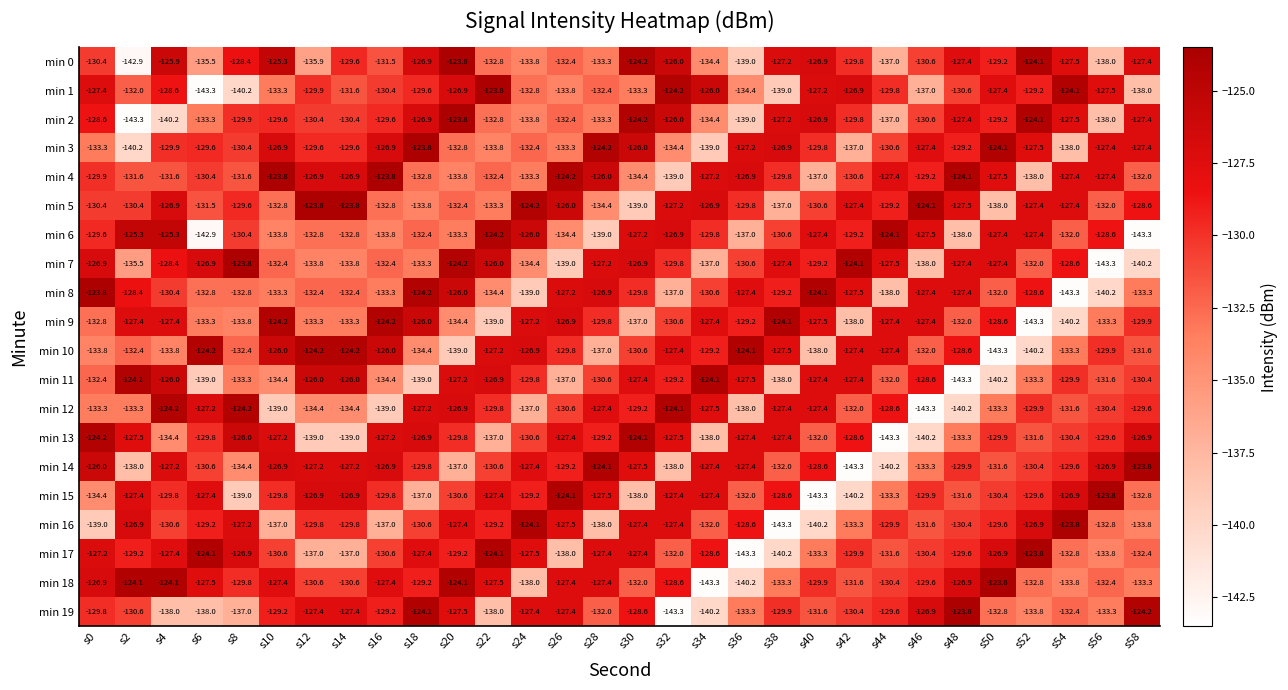

Which series changed the most between s0 and s10?

min 8